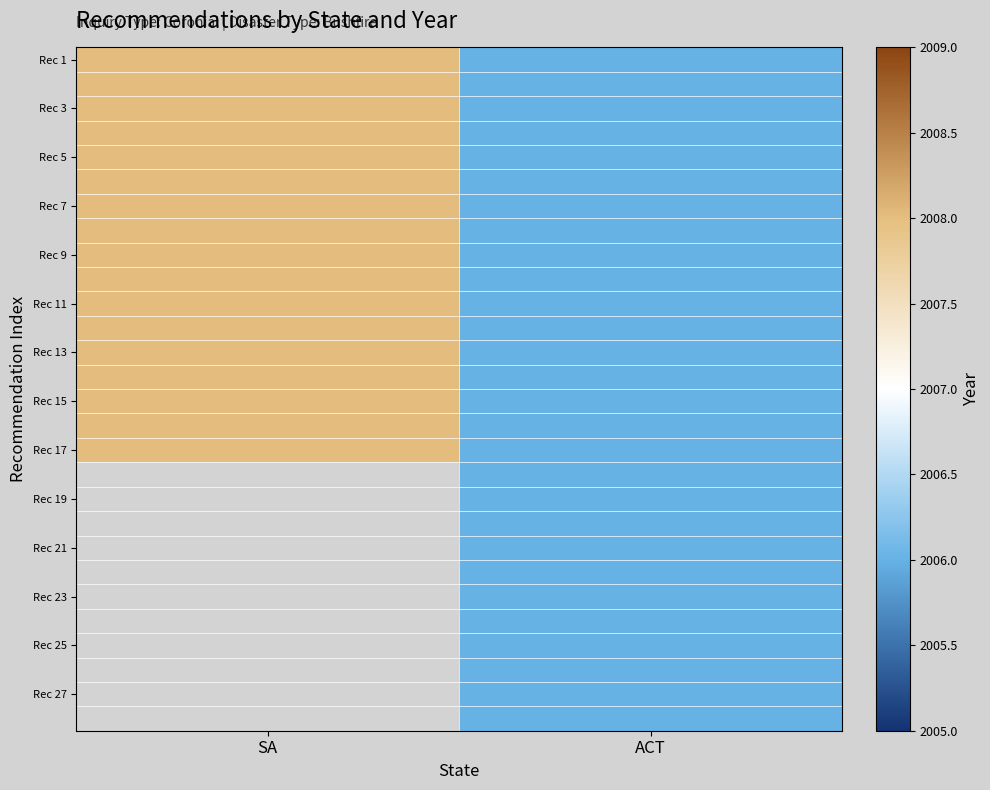

Which series changed the most between SA and ACT?

Rec 1